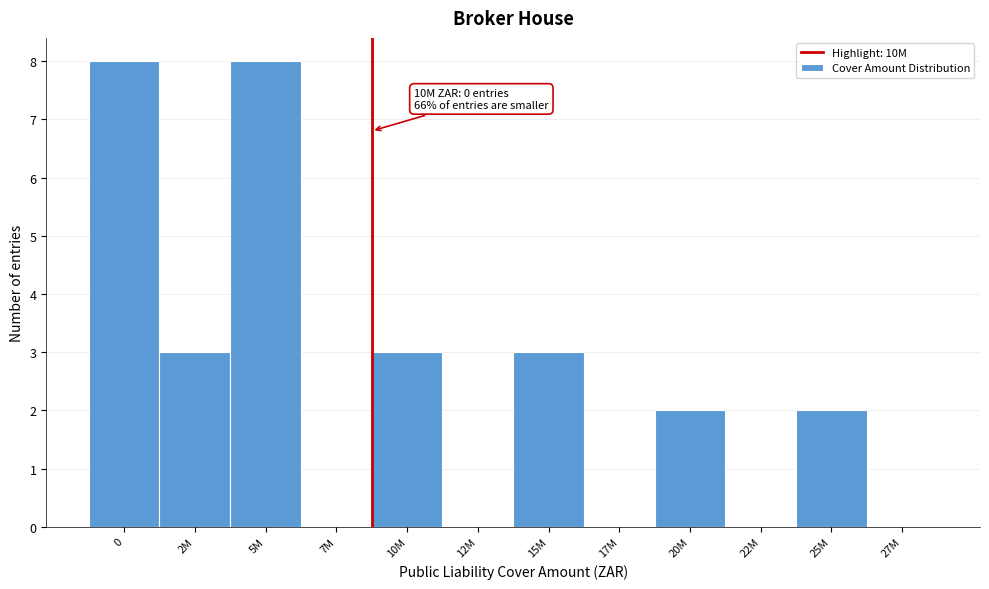

Reading right to left, transcribe all the data shown in this chart.

27M=0	25M=2	22M=0	20M=2	17M=0	15M=3	12M=0	10M=3	7M=0	5M=8	2M=3	0=8